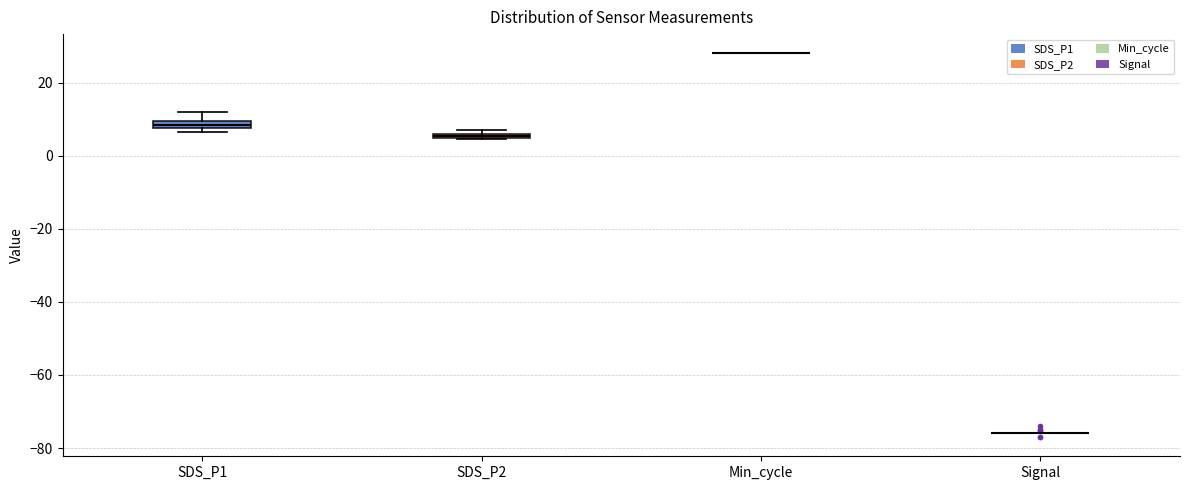

Where is the upper edge of the box for SDS_P1 on the y-axis? The values are not printed on the chart, so give them approximately, as read against the axis.

10